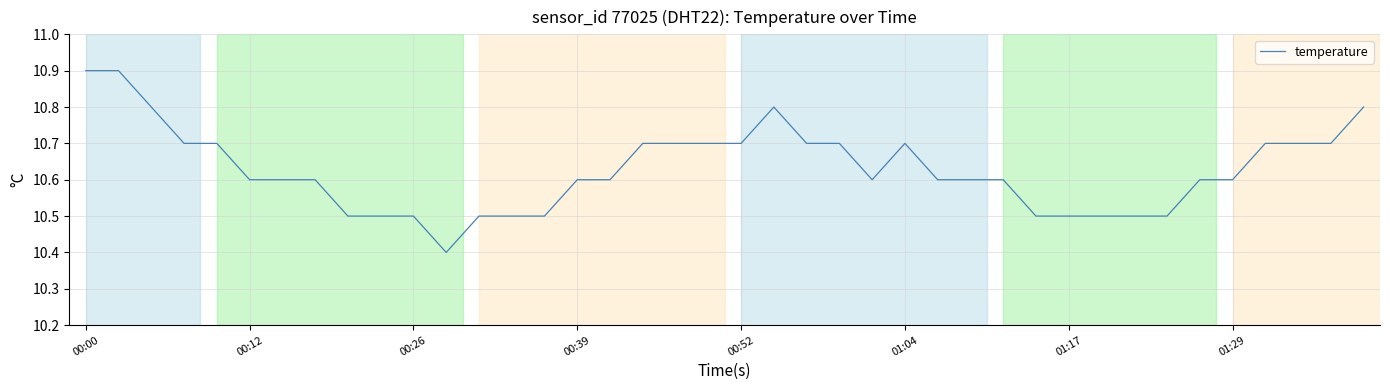

What is the maximum value shown in the chart?

10.9